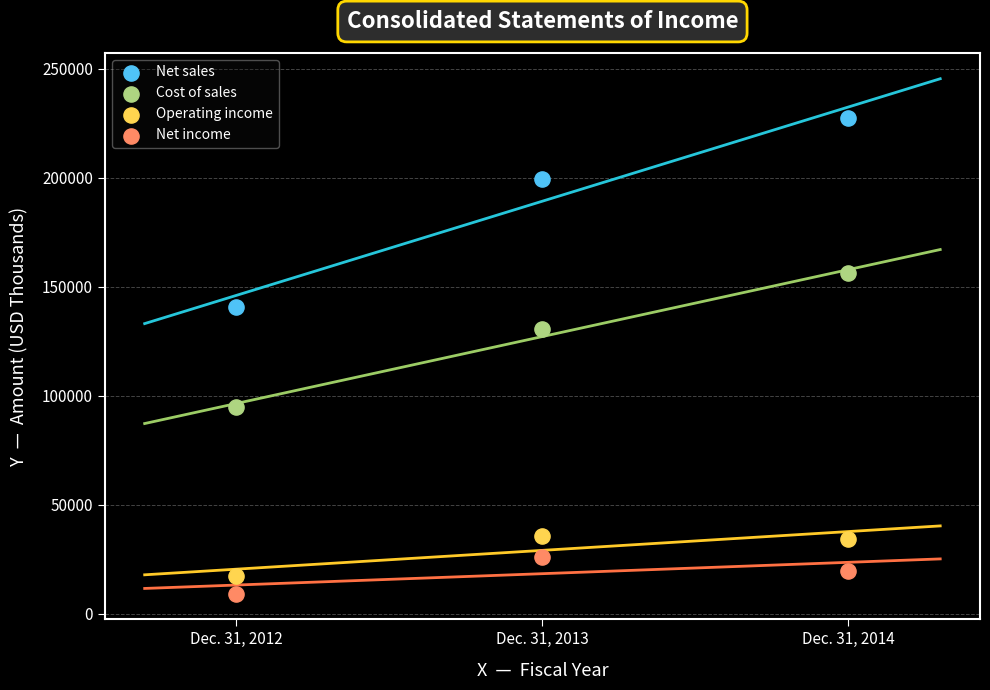

Which series reaches the maximum Y coordinate?

Net sales